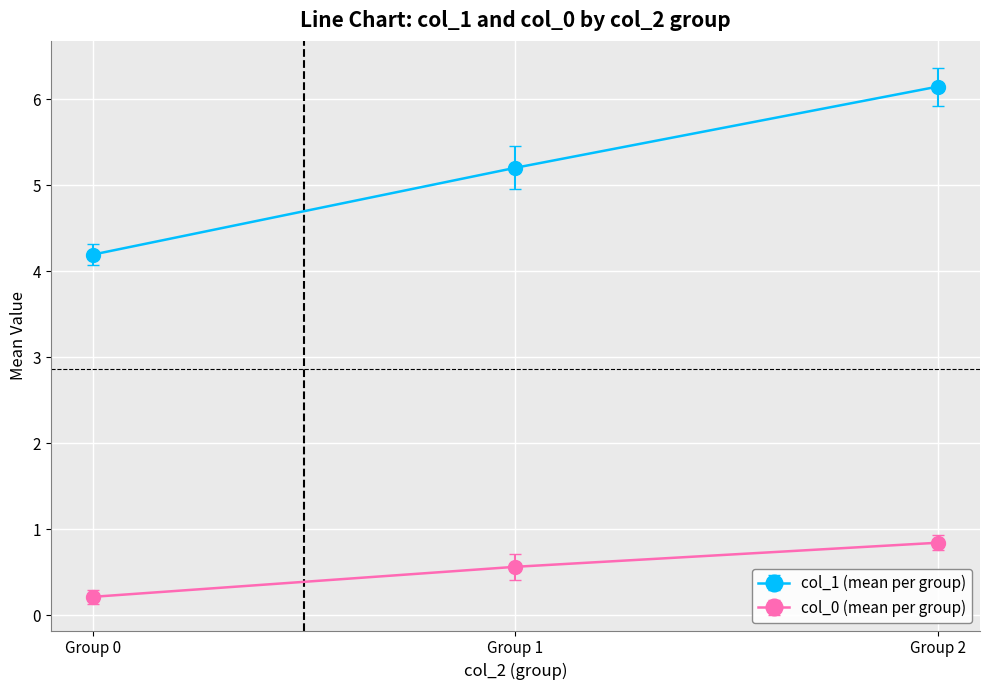

At how many categories does at least one series exceed 3?

3